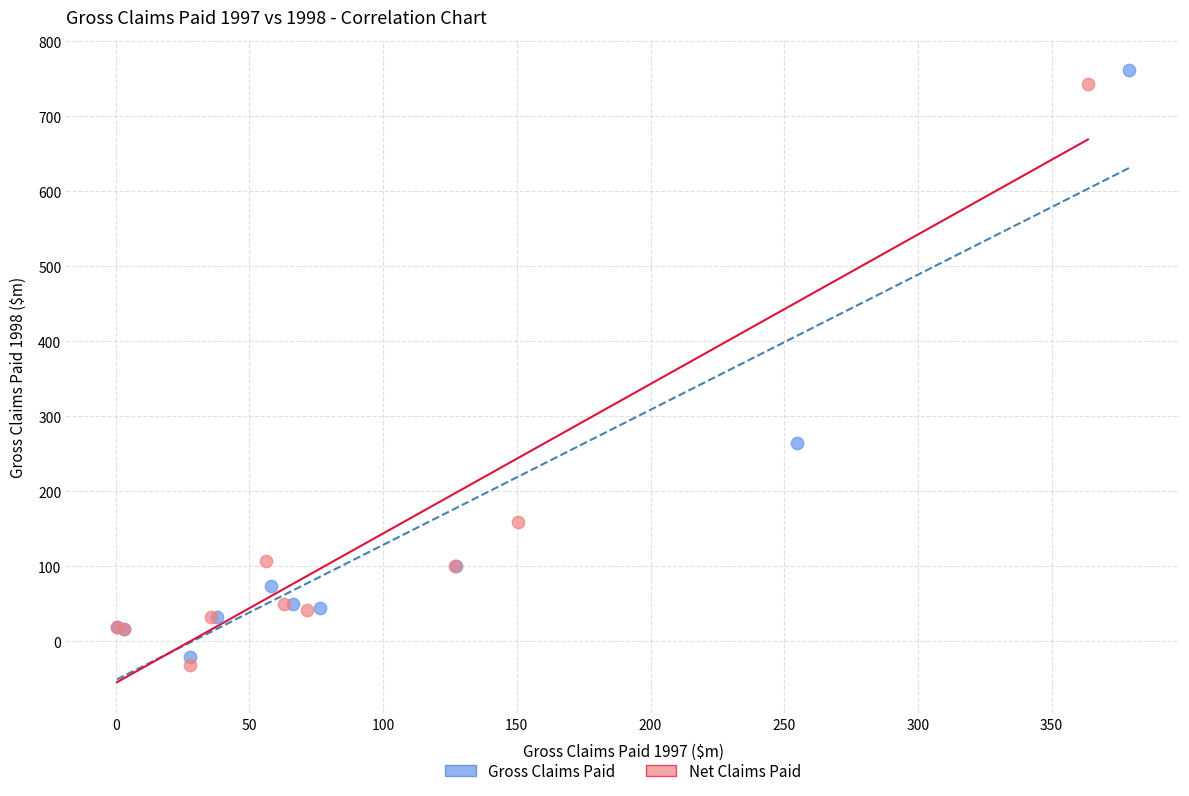

Which series has the largest Y range (max minus min)?

Gross Claims Paid